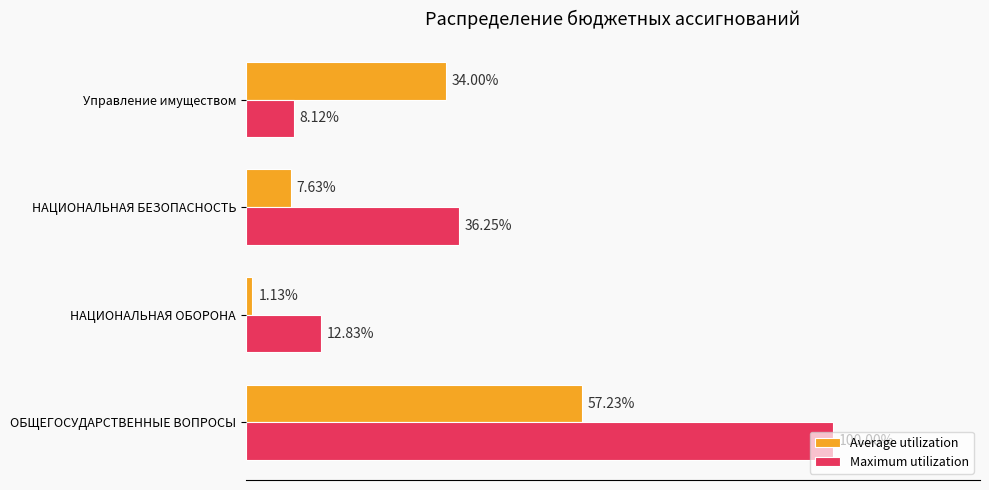

What are all the series names shown in the legend?

Average utilization, Maximum utilization